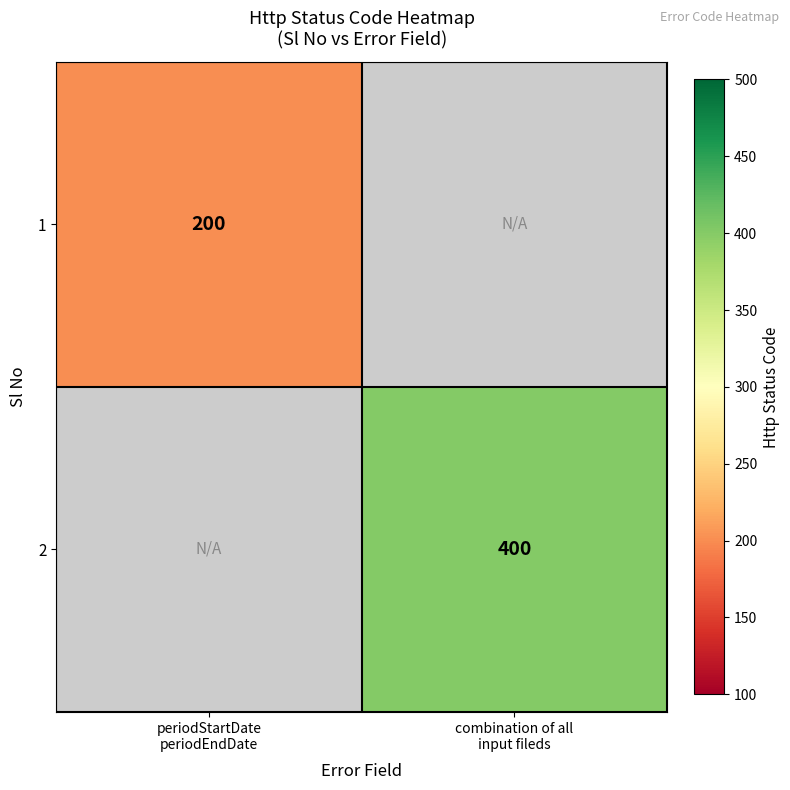

What is the smallest value displayed?

200.0